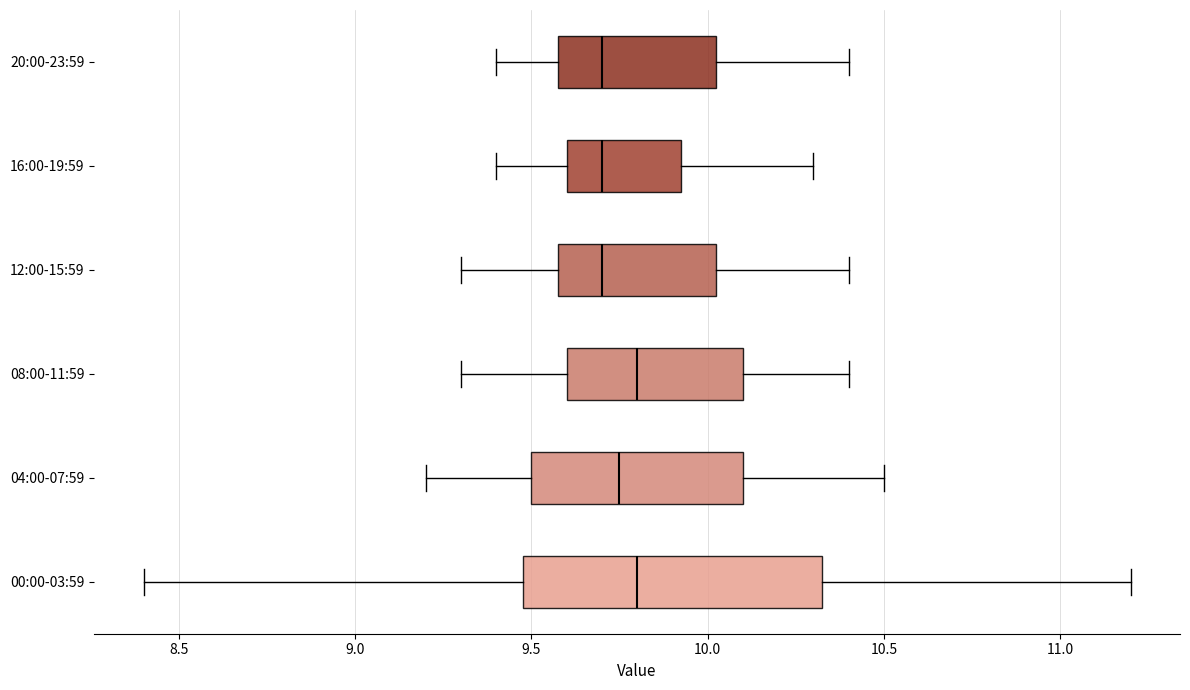

Where does the left whisker of the box for 20:00-23:59 end on the x-axis? The values are not printed on the chart, so give them approximately, as read against the axis.

9.40